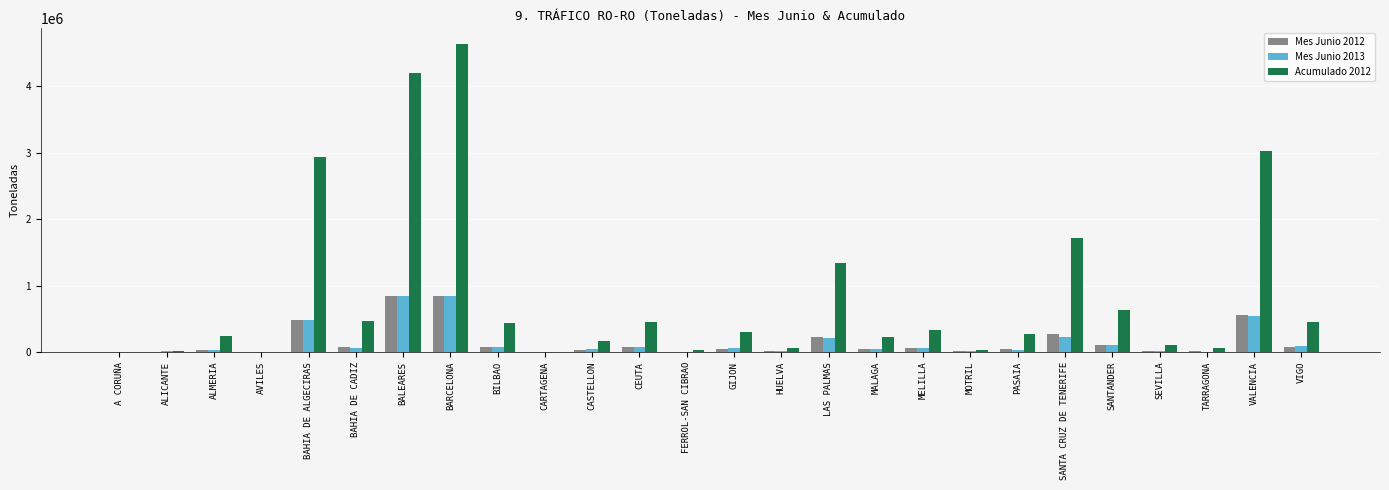

Which series has the largest total across all categories?

Acumulado 2012